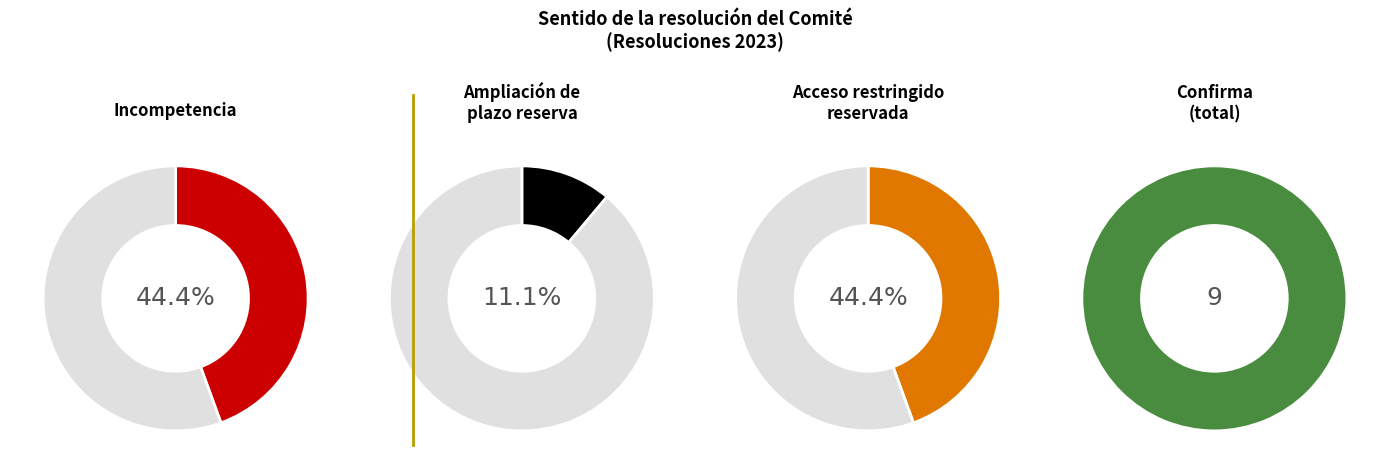

What percentage is the Ampliación de plazo reserva slice, to the nearest percent?

11%